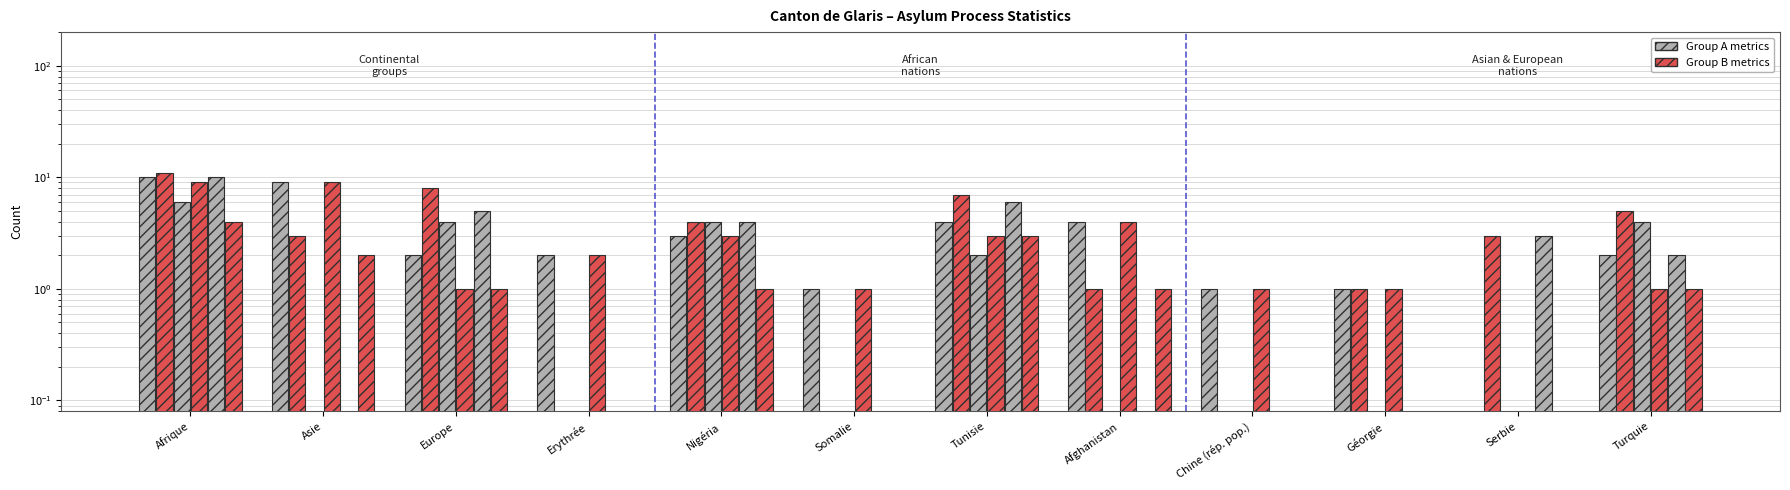

Rank the series at Chine (rép. pop.) from highest to lowest value.

Total (col_1), Entrées (col_2), Départs total (col_9), Règlements cantons (col_8), Entrées exéc. (col_5), Autres départs (col_14)